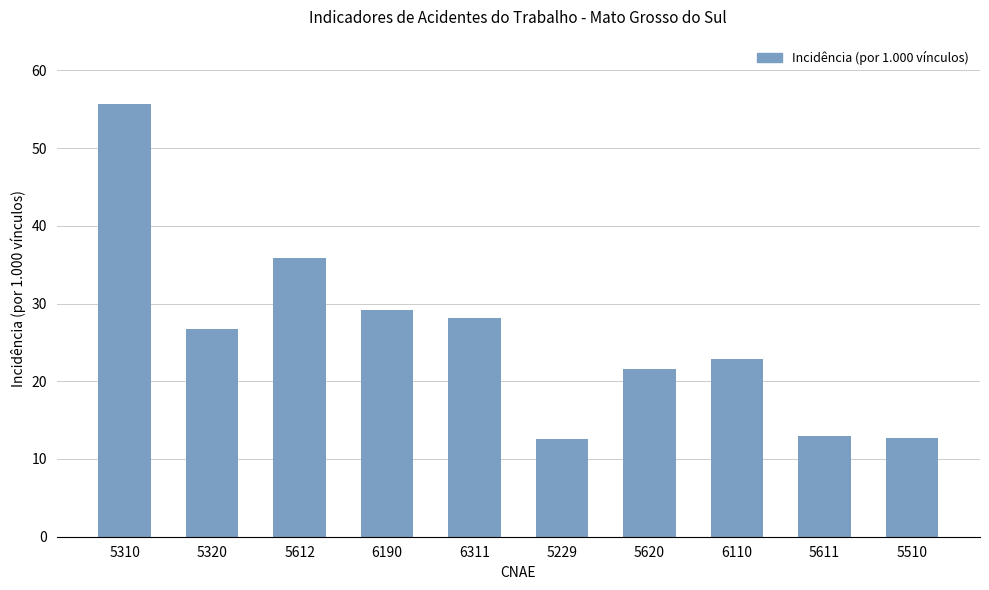

Count the number of data series in this chart.

1